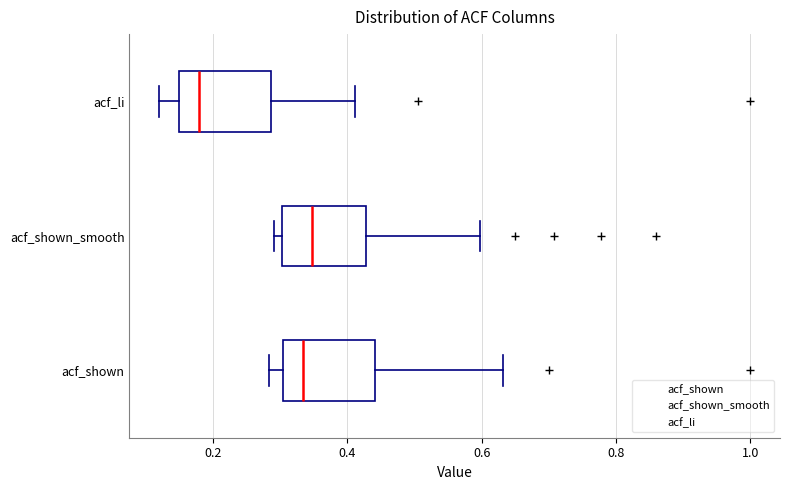

Reading bottom to top, transcribe this box plot: for each box, give where its median line is, the range the box spans, and where its two whiskers end, as read against the x-axis. The values are not printed on the chart, so give them approximately, as read against the axis.

acf_shown: median 0.34, box 0.30 to 0.44, whiskers 0.28 to 0.64
acf_shown_smooth: median 0.34, box 0.30 to 0.42, whiskers 0.30 (just left of the box's left edge) to 0.60
acf_li: median 0.18, box 0.14 to 0.28, whiskers 0.12 to 0.42